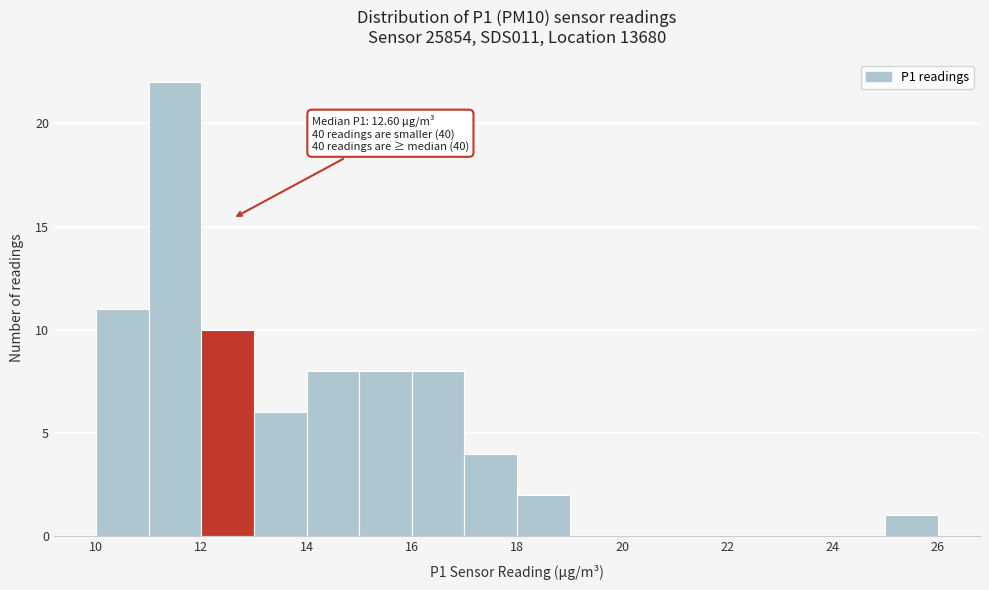

Over which range of the x-axis is the bar tallest?

11 to 12